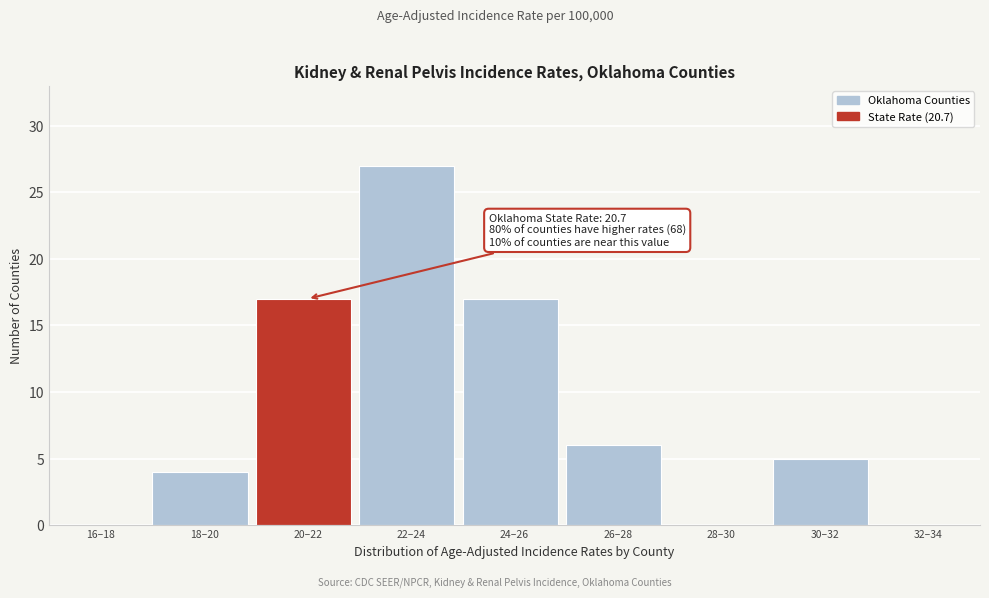

Reading left to right, what are all the values shown in this chart?

16–18=0	18–20=4	20–22=17	22–24=27	24–26=17	26–28=6	28–30=0	30–32=5	32–34=0